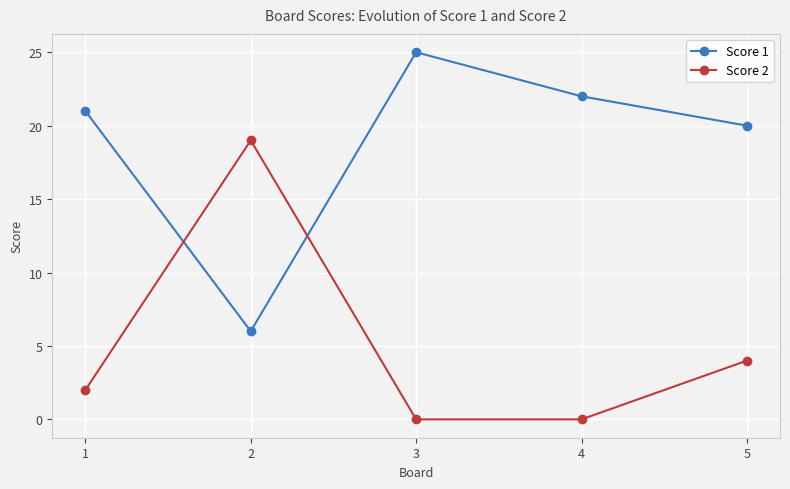

How many series are shown in this chart?

2